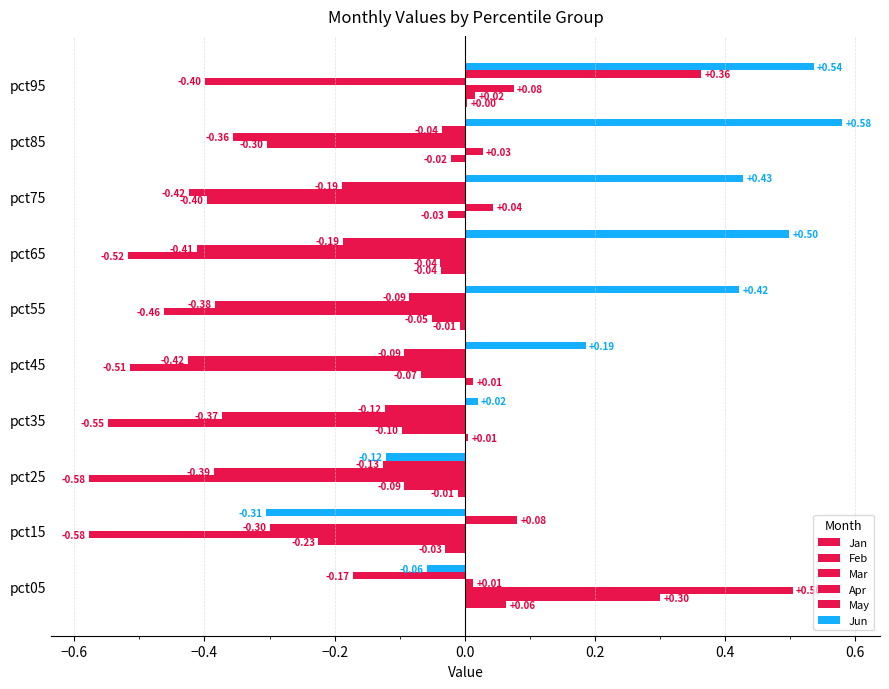

How many distinct data groups are displayed?

6